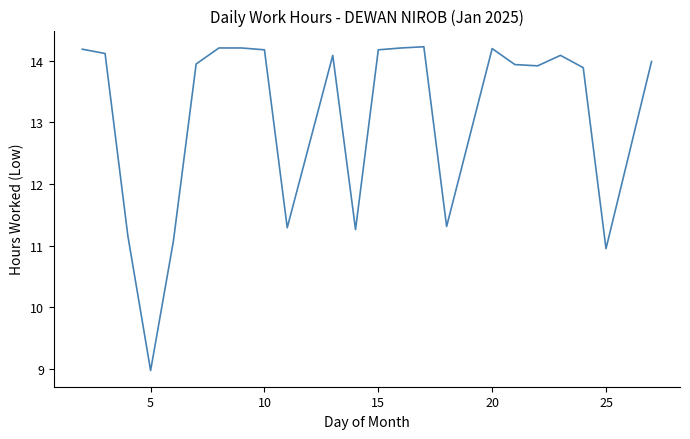

What is the smallest value displayed?

9.0